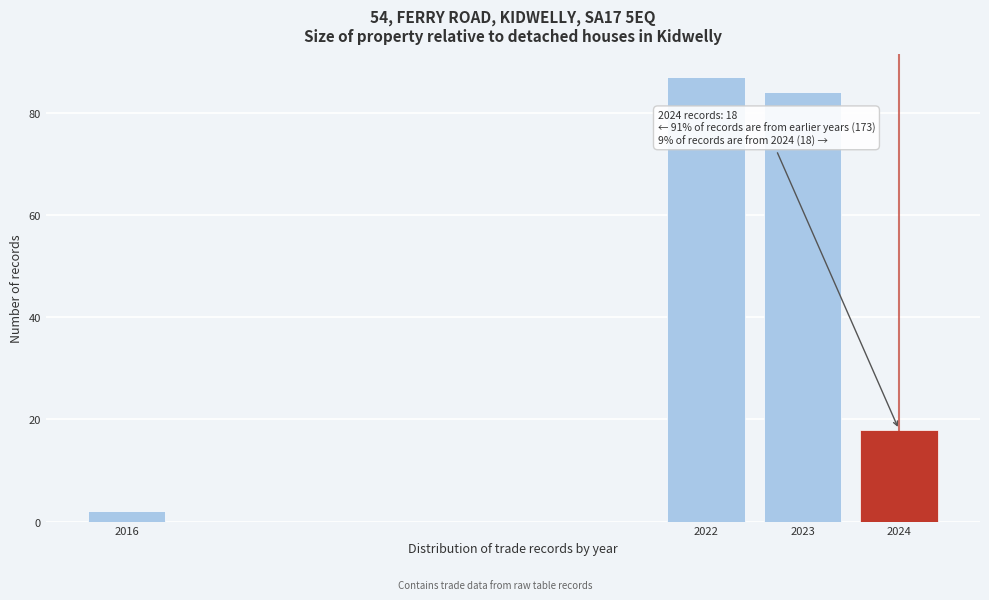

Reading right to left, transcribe all the data shown in this chart.

2024=18	2023=84	2022=87	2016=2